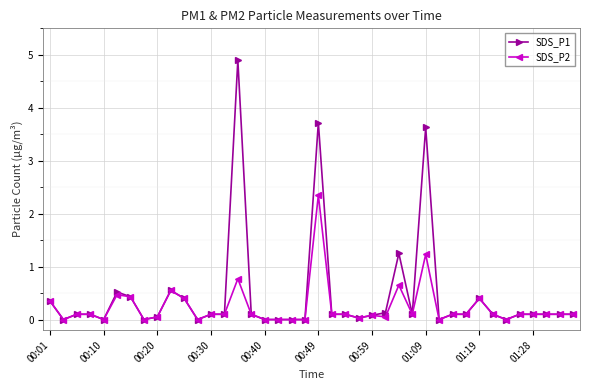

True or false: SDS_P1 has more than 2 points higher than both neighbors.

True